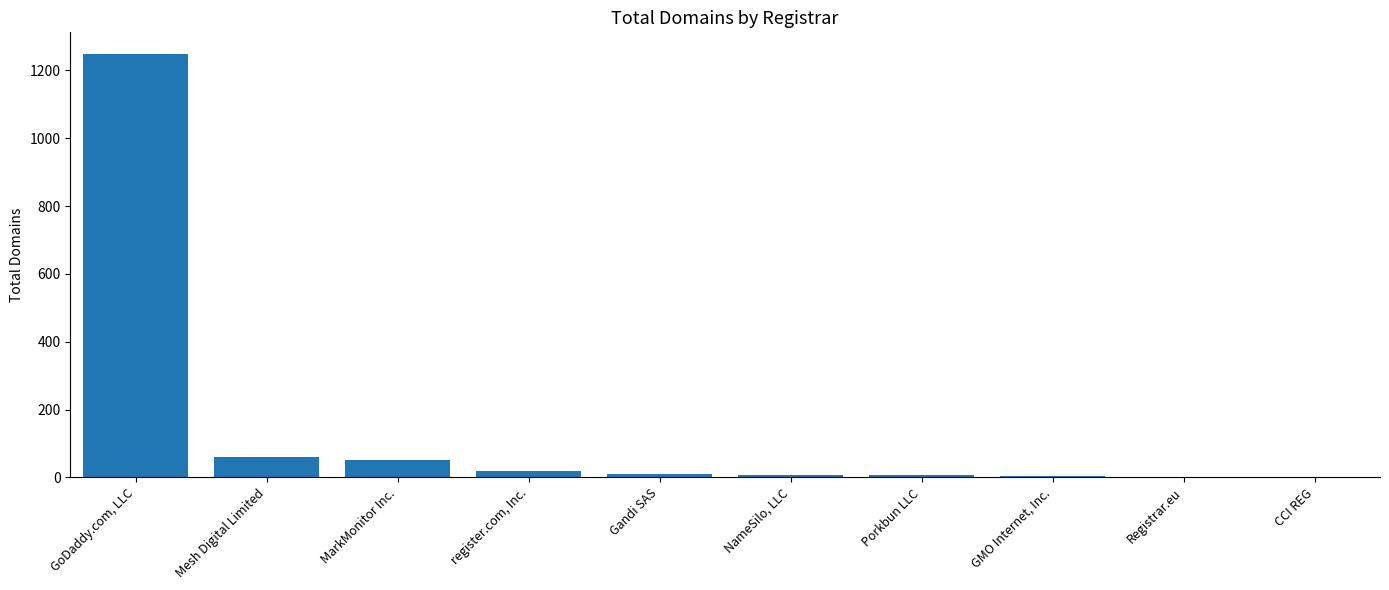

True or false: the data shows 105 at Mesh Digital Limited.

False